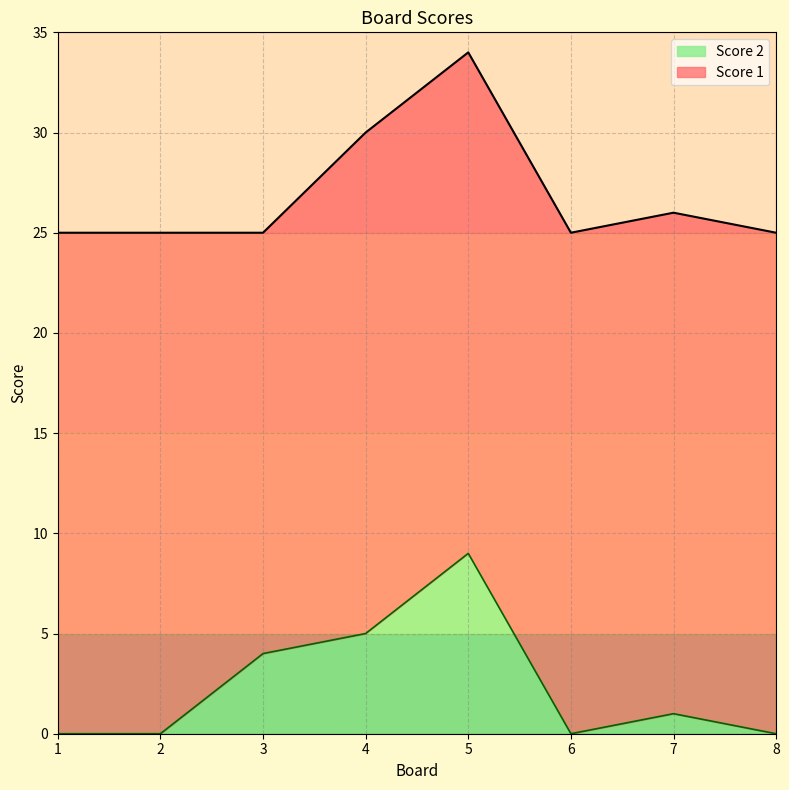

At which label does the data first exceed 1?

3